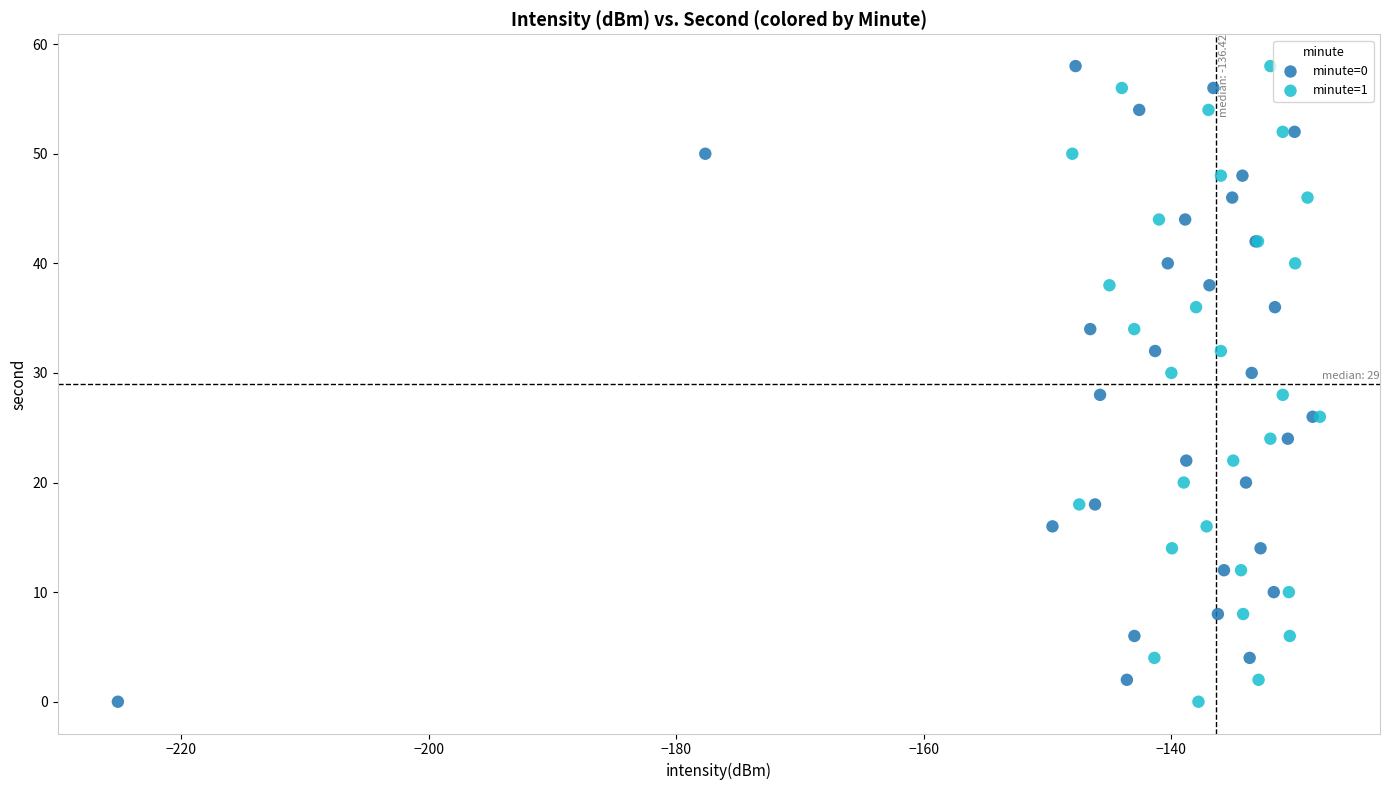

What are all the series names shown in the legend?

minute=0, minute=1